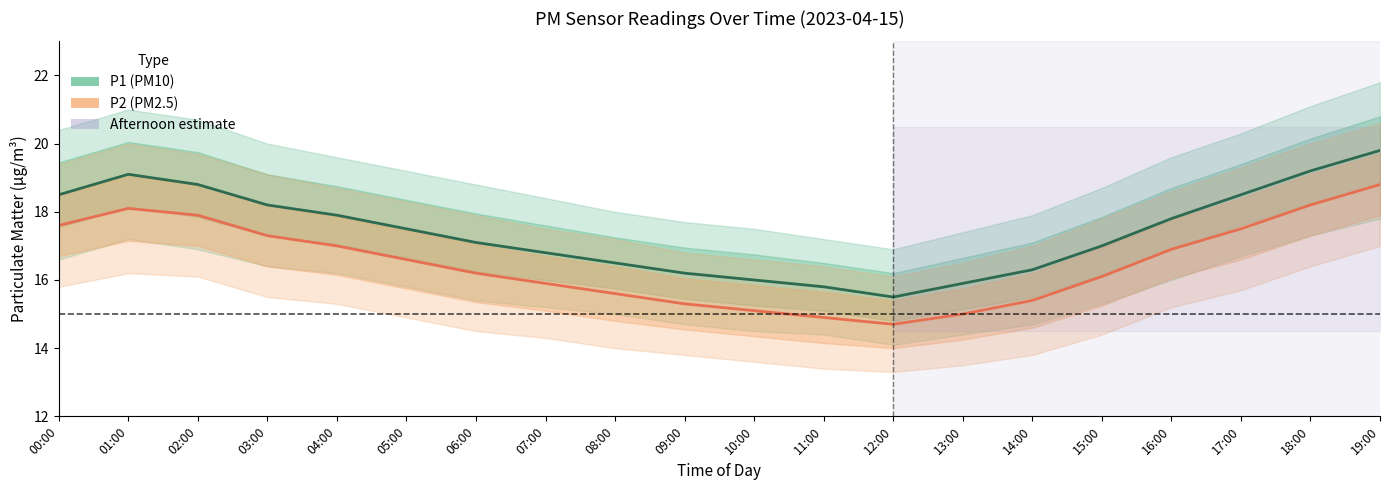

What is the difference between the maximum and minimum values in the P2 (PM2.5) series?

4.1